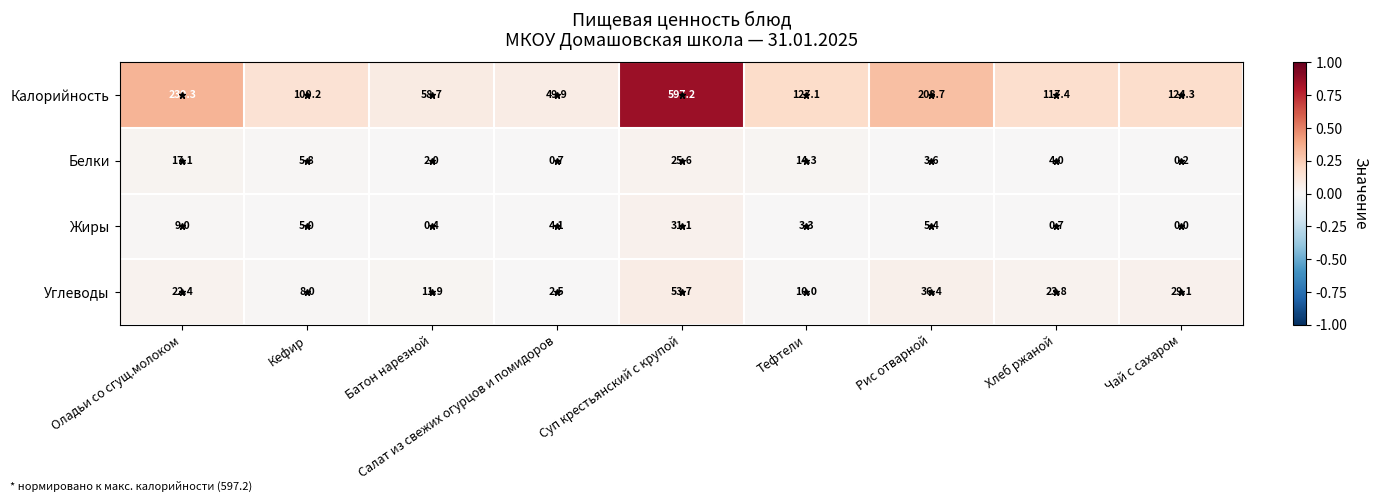

What is the difference between the maximum and second lowest values in the Углеводы series?

45.7